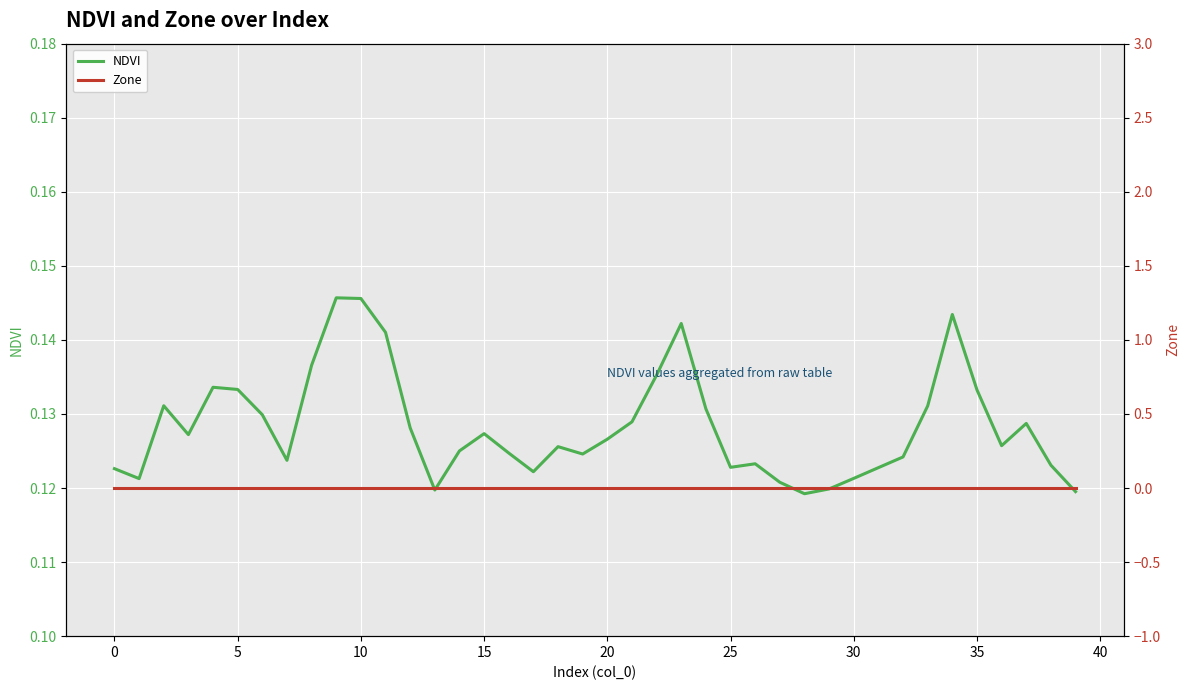

What is the greatest value displayed?

0.1